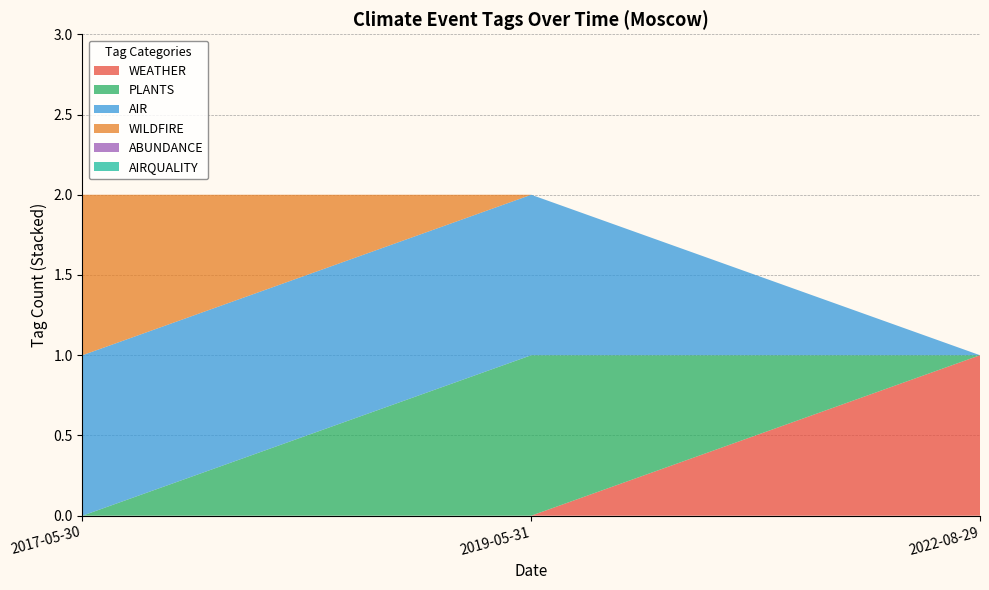

Reading left to right, extract all data points from this chart.

WEATHER: 0	0	1
PLANTS: 0	1	0
AIR: 1	1	0
WILDFIRE: 1	0	0
ABUNDANCE: 0	0	0
AIRQUALITY: 0	0	0